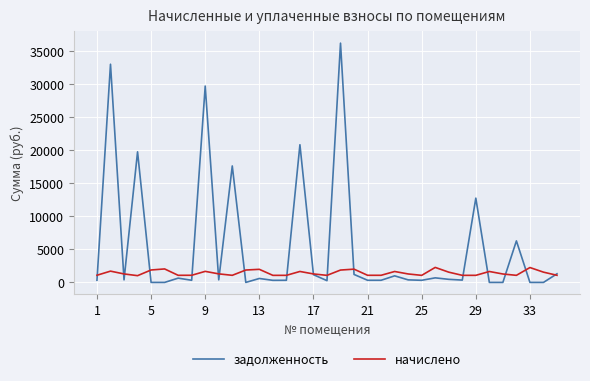

What is the greatest value displayed?

36144.8